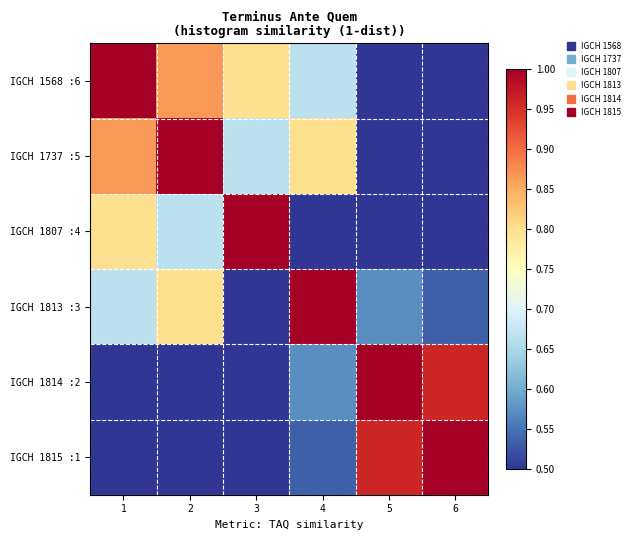

Which label corresponds to the largest value in the chart?

1